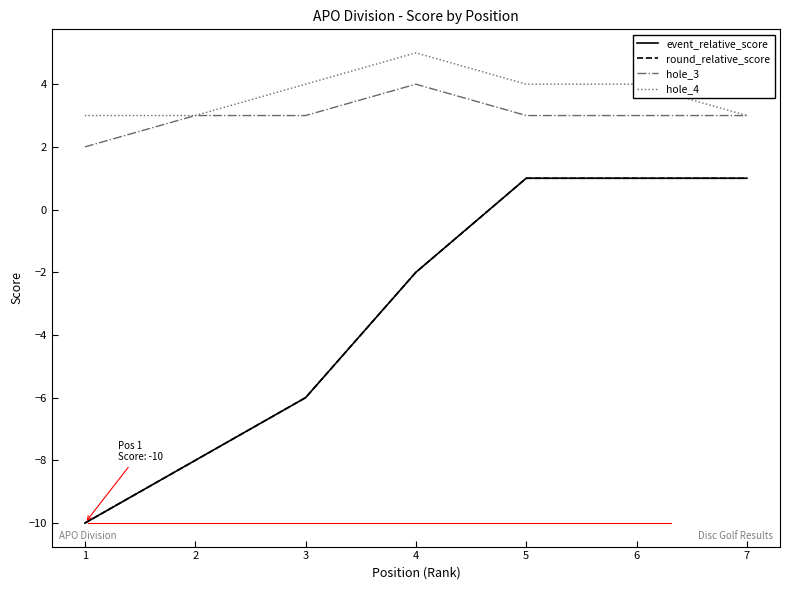

Reading left to right, what are all the values shown in this chart?

event_relative_score: 1=-10	2=-8	3=-6	4=-2	5=1	6=1	7=1
round_relative_score: 1=-10	2=-8	3=-6	4=-2	5=1	6=1	7=1
hole_3: 1=2	2=3	3=3	4=4	5=3	6=3	7=3
hole_4: 1=3	2=3	3=4	4=5	5=4	6=4	7=3